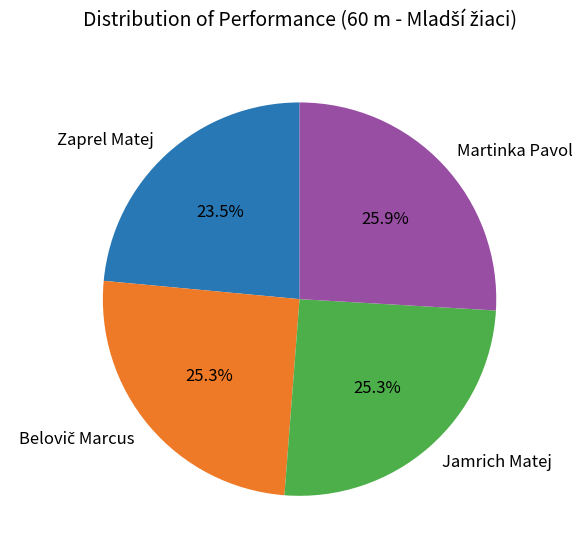

Is there any slice that represents more than half of the pie?

No